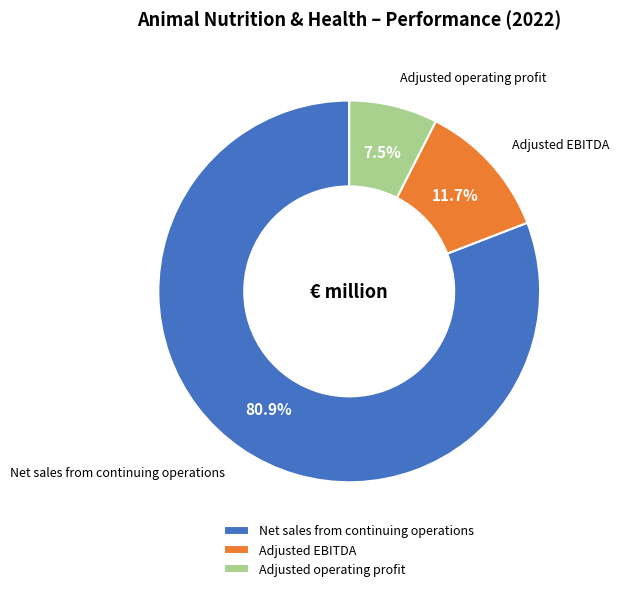

The Net sales from continuing operations slice represents 81% of the pie. True or false?

True